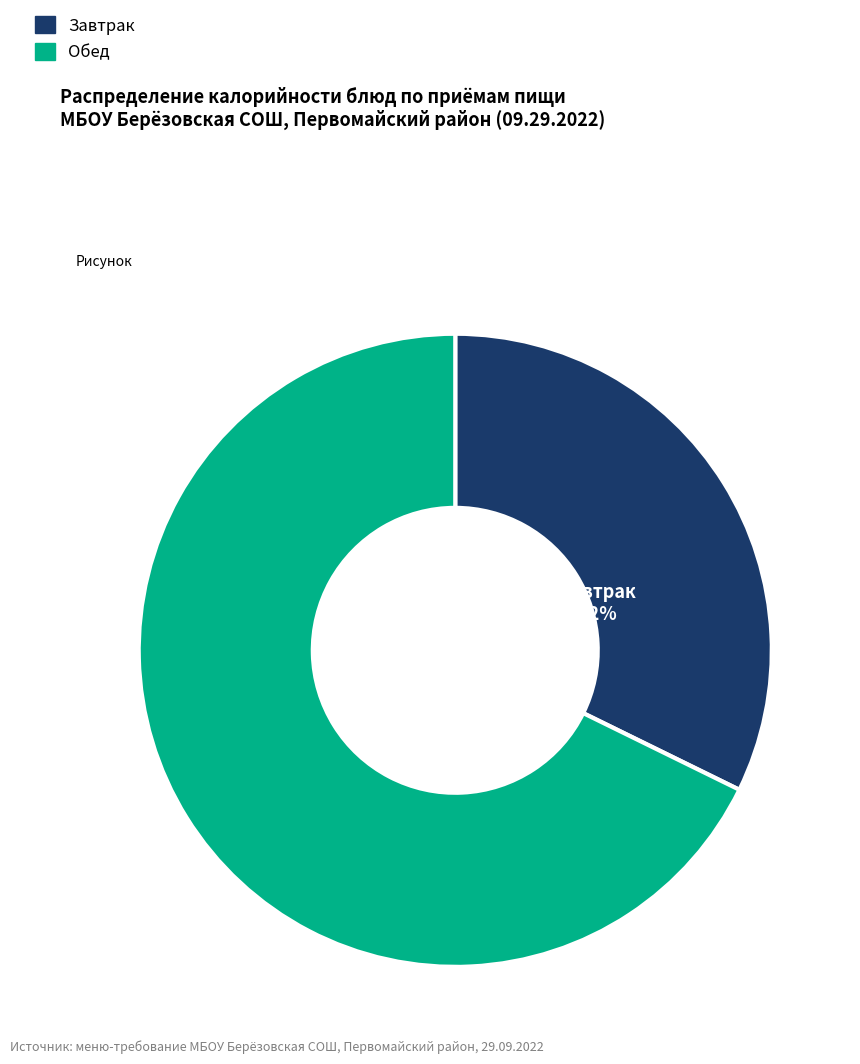

Is there a majority slice in this chart?

Yes